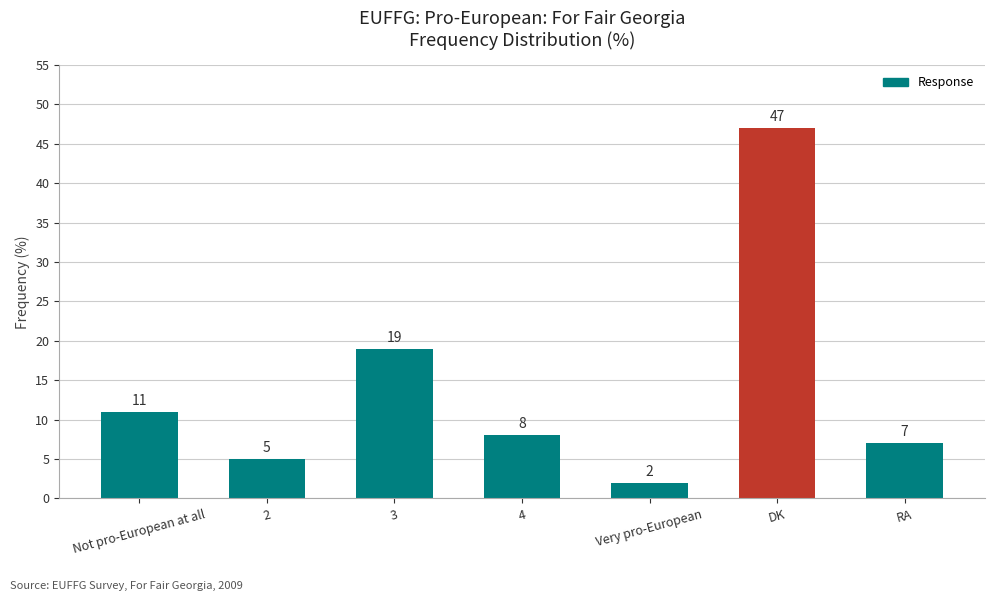

What is the smallest value displayed?

2